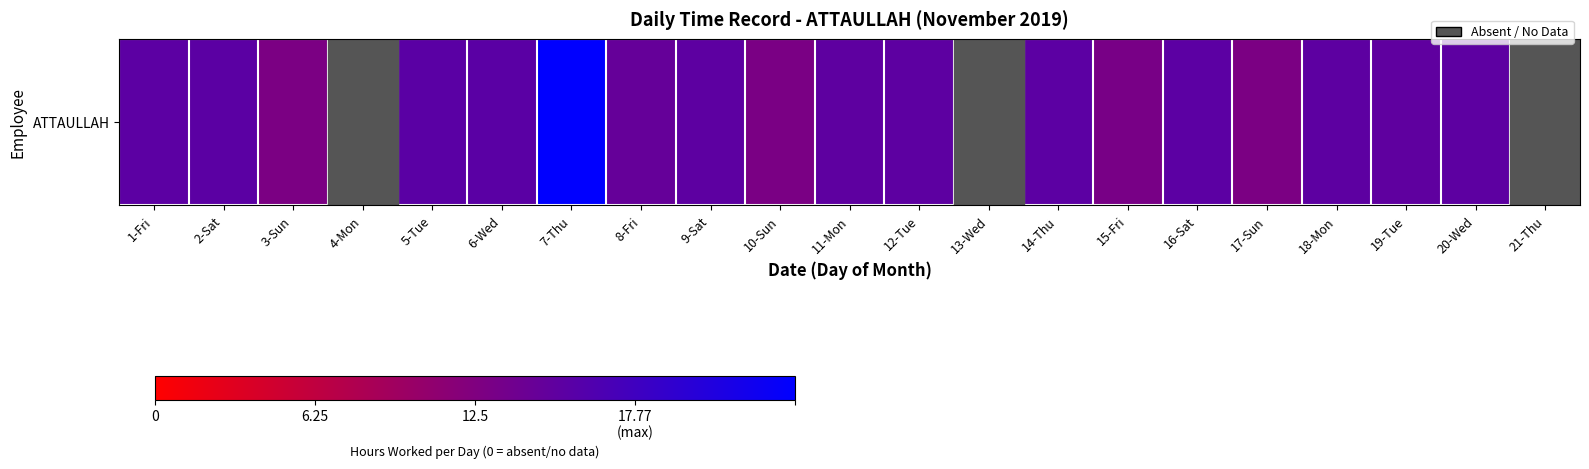

Between 1-Fri and 9-Sat, which is larger?

1-Fri